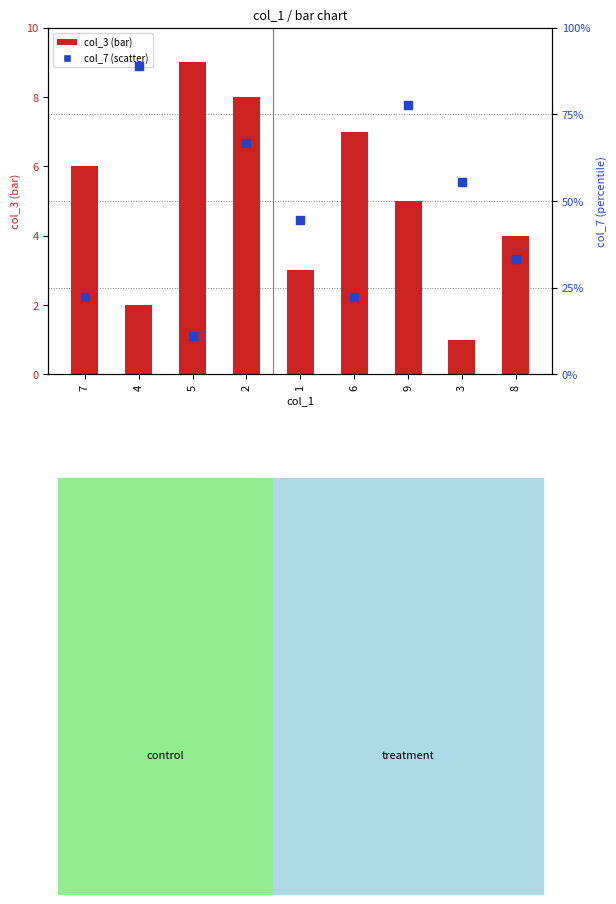

Which series has the largest total across all categories?

col_7 (scatter)